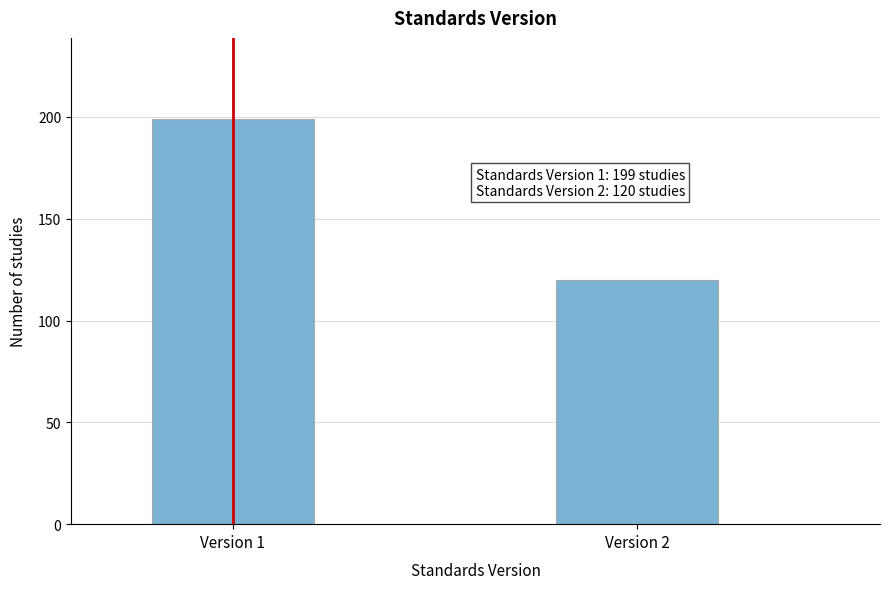

Reading left to right, extract all data points from this chart.

Version 1=199	Version 2=120